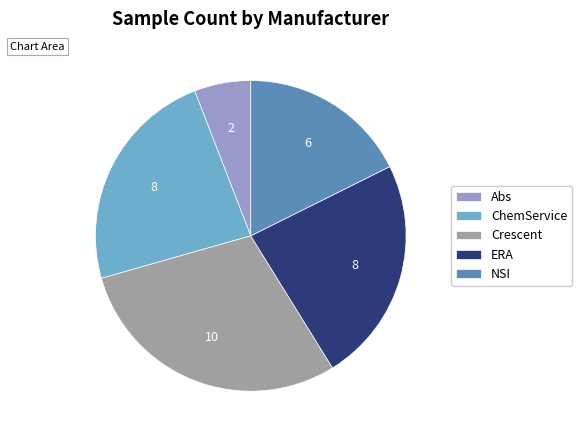

What is the ratio of the value at Abs to the value at NSI?

0.3